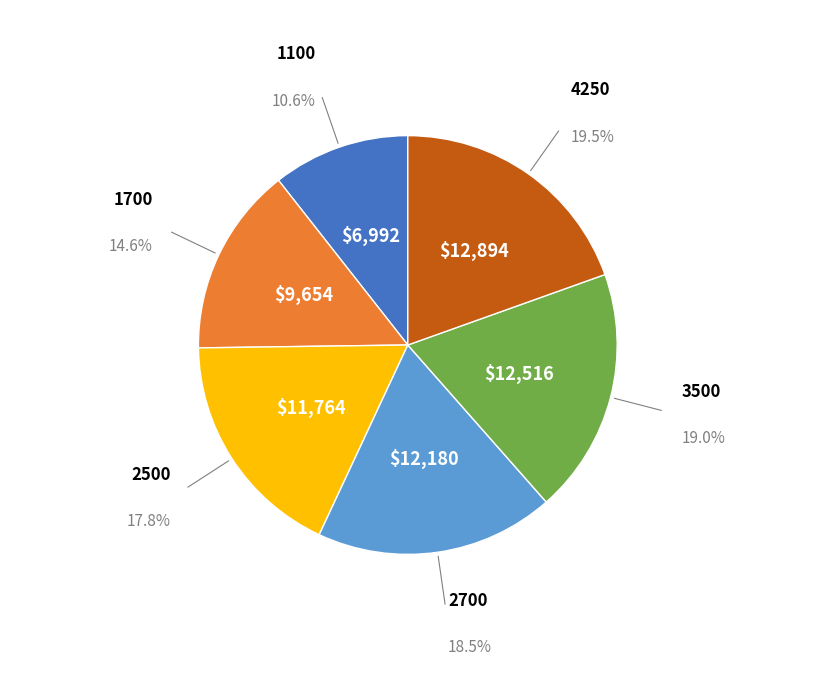

Is it true that 3500 is 19% of the pie?

True